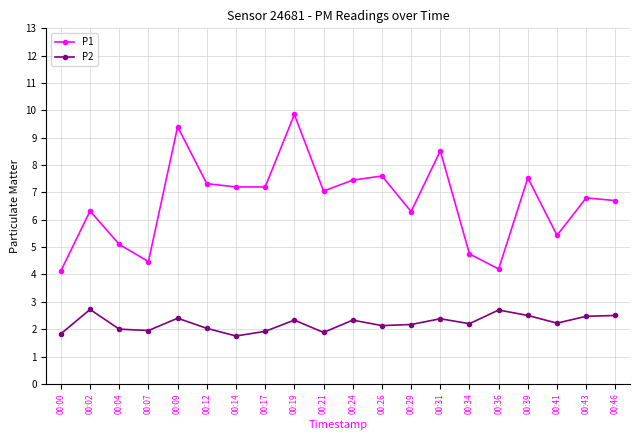

Is it true that P1 equals 4.2 at 00:36?

True